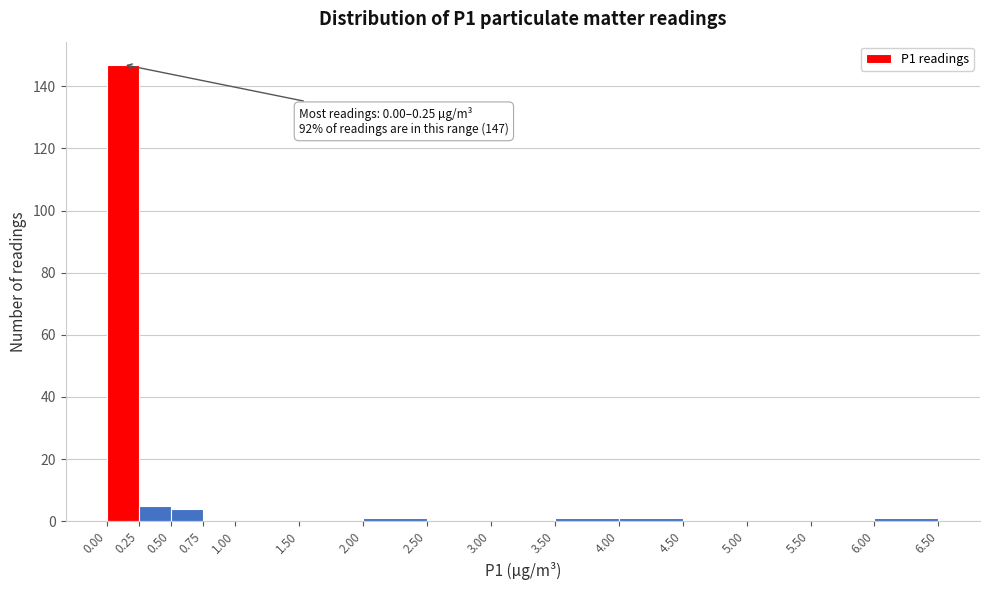

Which range on the x-axis has the tallest bar?

0.00 to 0.25